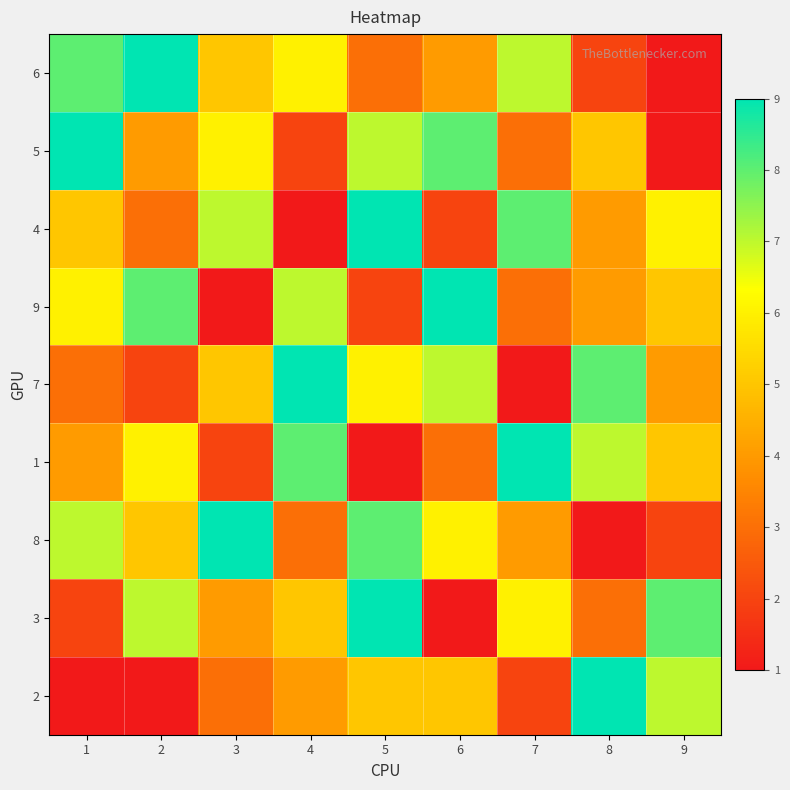

What is the difference between the highest and lowest values at 6?

8